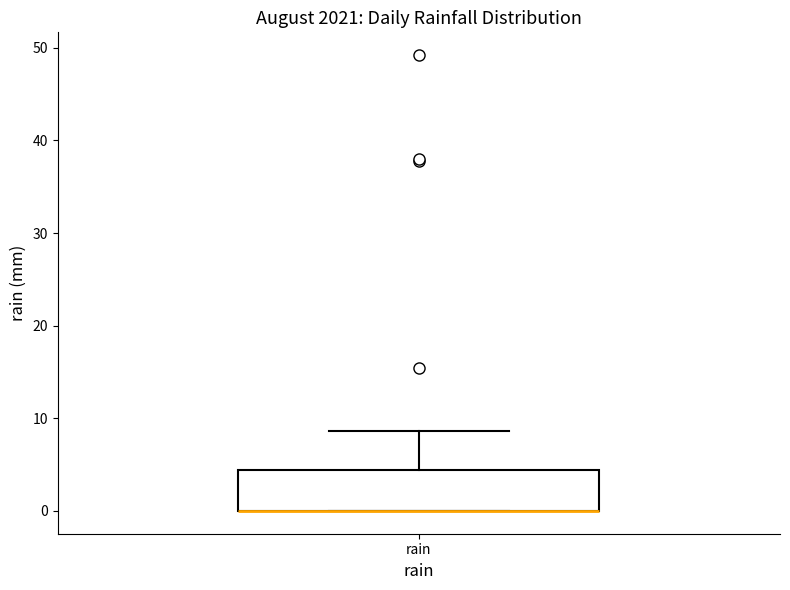

Transcribe this box plot: give where the median line is, the range the box spans, and where the two whiskers end, as read against the y-axis. The values are not printed on the chart, so give them approximately, as read against the axis.

median 0 (drawn on the box's lower edge), box 0 to 4, whiskers 0 to 9